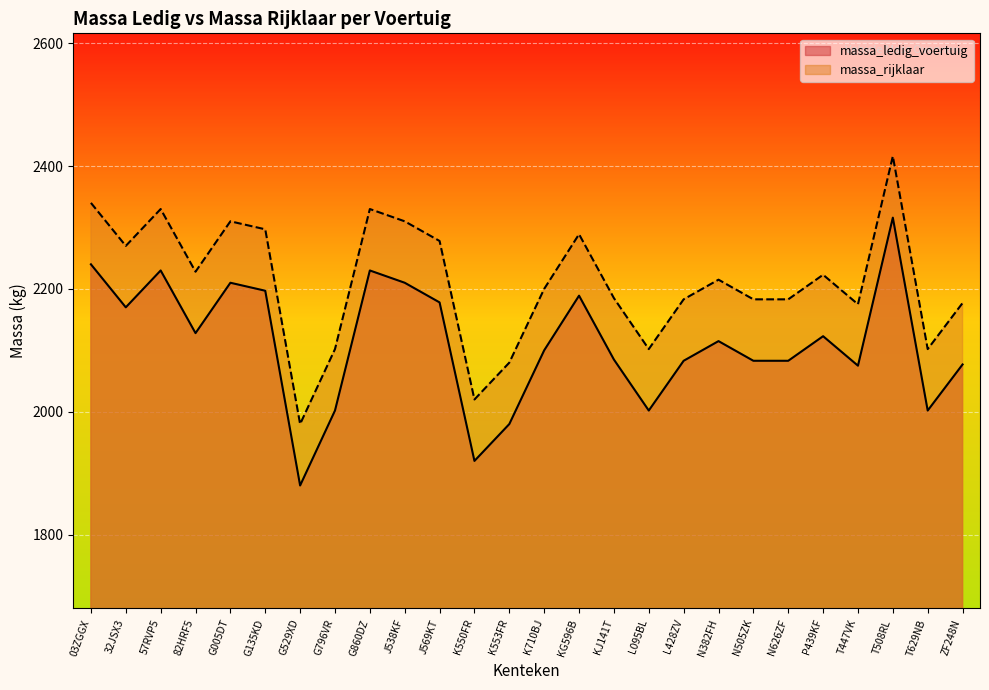

Which category has the lowest value in the massa_rijklaar series?

G529XD